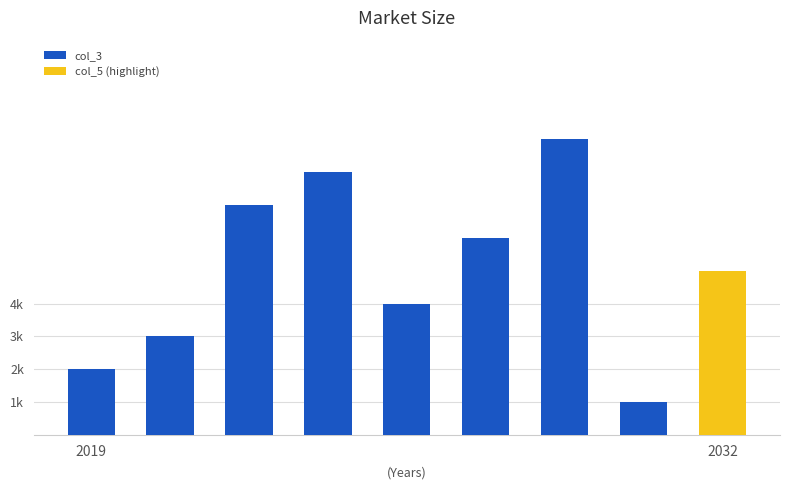

How many bars are there in total?

9